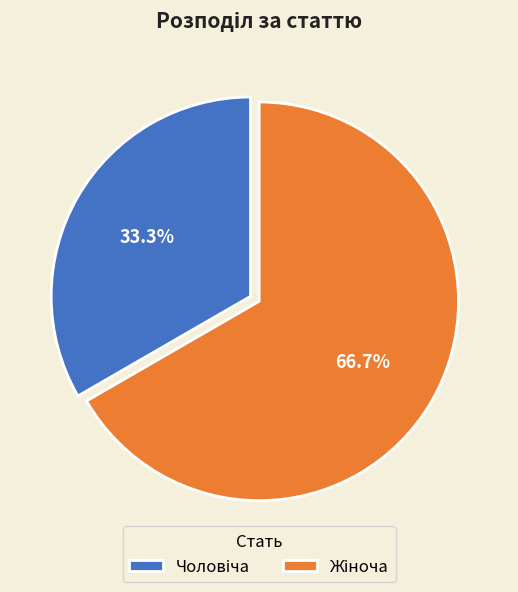

Is there any slice that represents more than half of the pie?

Yes